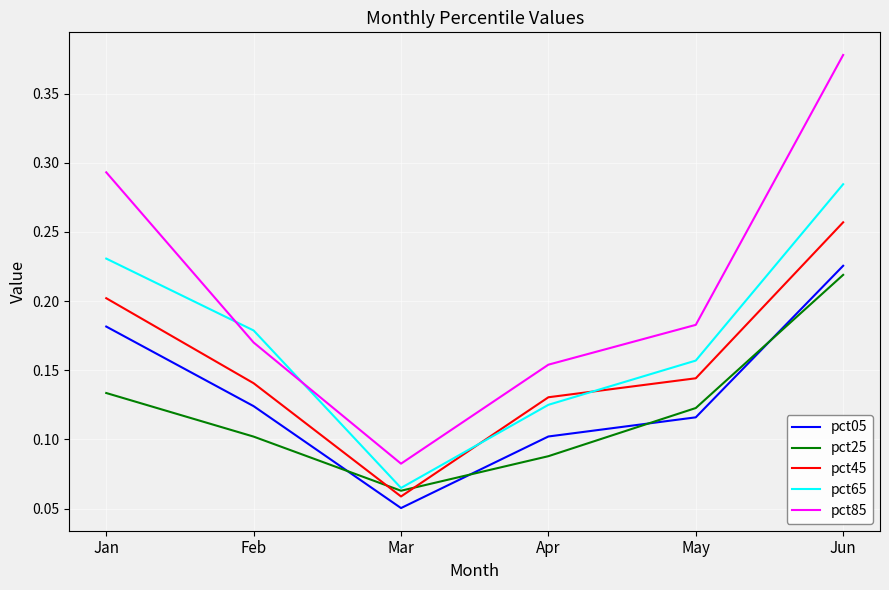

Where is pct45 nearest to the value 0?

Mar